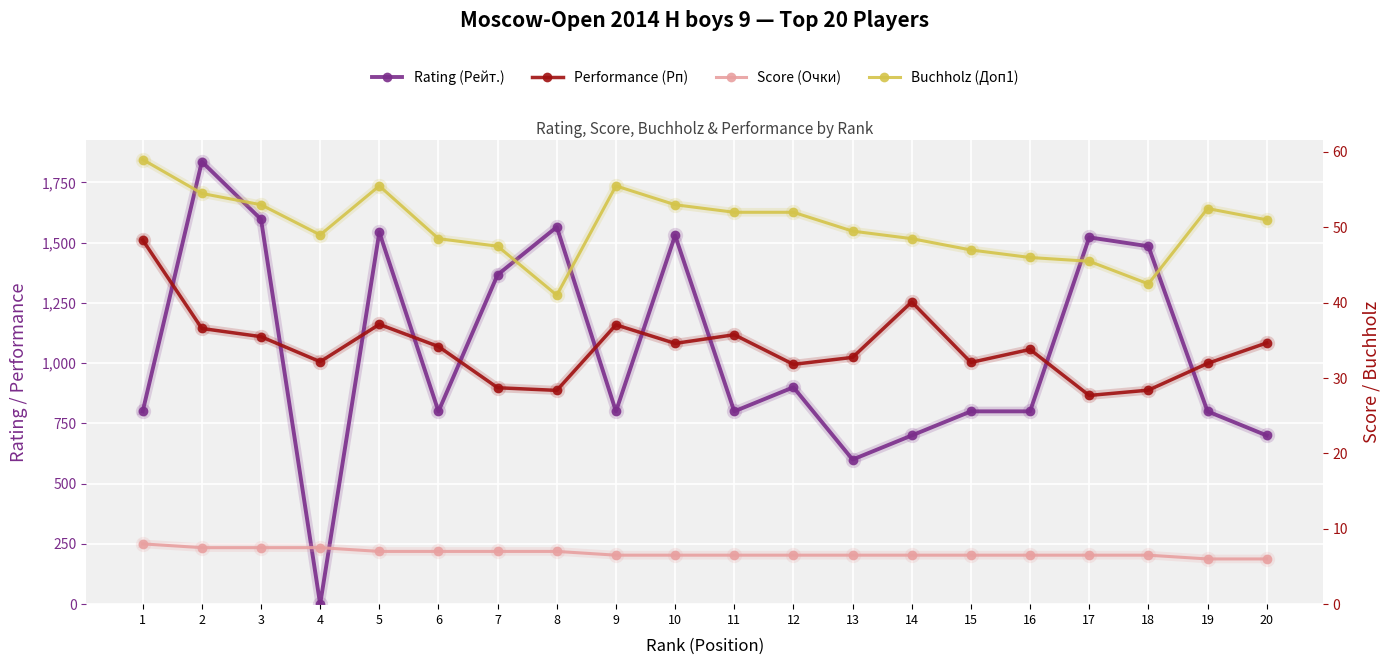

At how many categories does at least one series exceed 647?

20